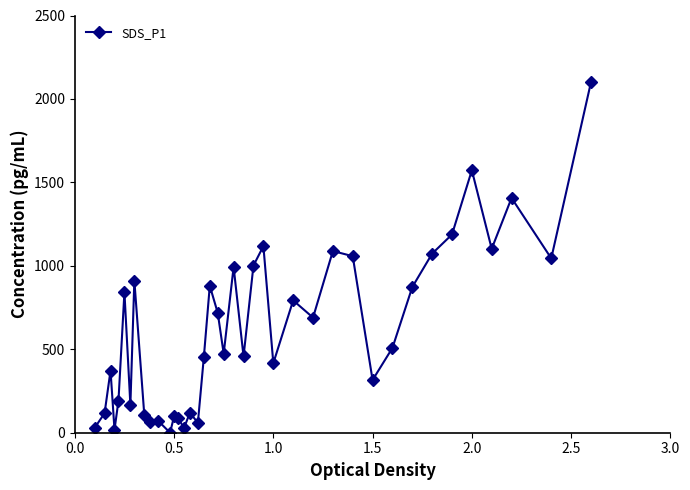

True or false: the data has more than 0 interior local peaks.

True